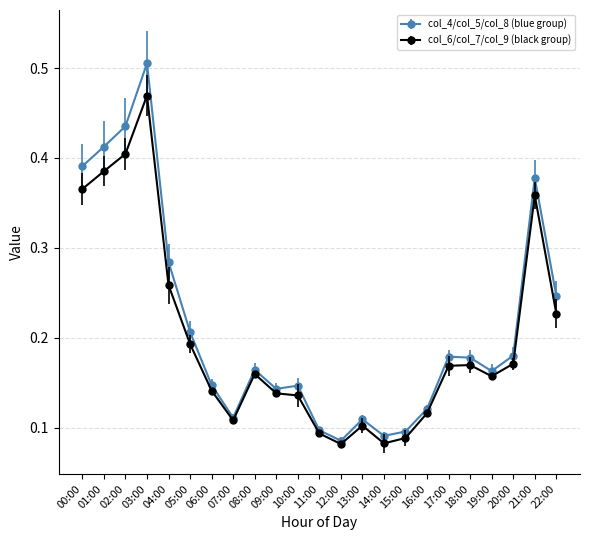

The value of col_6/col_7/col_9 (black group) at 14:00 is 0.1. True or false?

True